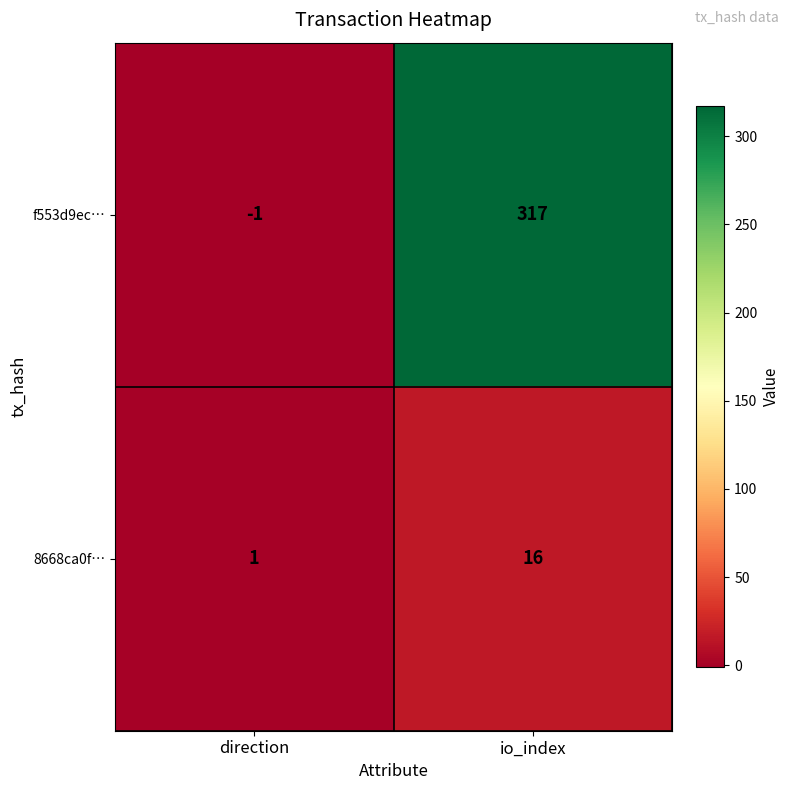

Which series has the largest range (max minus min)?

f553d9ec…